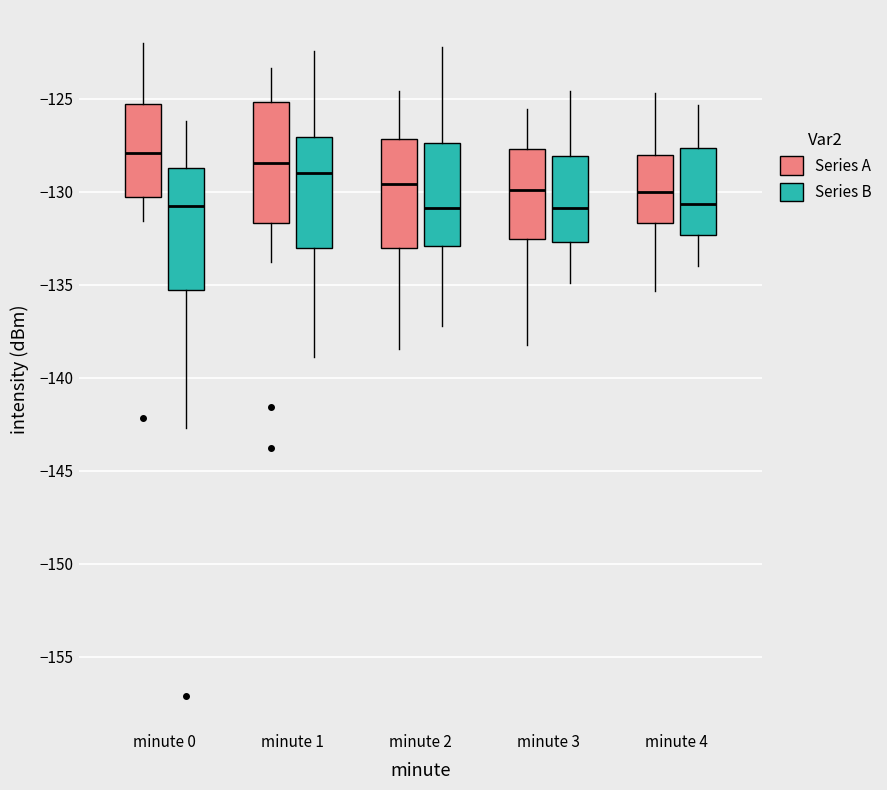

Reading left to right, transcribe this box plot: for each box, give where its median line is, the range the box spans, and where its two whiskers end, as read against the y-axis. The values are not printed on the chart, so give them approximately, as read against the axis.

minute 0 (Series A): median -128.0, box -130.5 to -125.5, whiskers -131.5 to -122.0
minute 0 (Series B): median -131.0, box -135.5 to -128.5, whiskers -142.5 to -126.0
minute 1 (Series A): median -128.5, box -131.5 to -125.0, whiskers -134.0 to -123.5
minute 1 (Series B): median -129.0, box -133.0 to -127.0, whiskers -139.0 to -122.5
minute 2 (Series A): median -129.5, box -133.0 to -127.0, whiskers -138.5 to -124.5
minute 2 (Series B): median -131.0, box -133.0 to -127.5, whiskers -137.0 to -122.0
minute 3 (Series A): median -130.0, box -132.5 to -127.5, whiskers -138.0 to -125.5
minute 3 (Series B): median -131.0, box -132.5 to -128.0, whiskers -135.0 to -124.5
minute 4 (Series A): median -130.0, box -131.5 to -128.0, whiskers -135.5 to -124.5
minute 4 (Series B): median -130.5, box -132.5 to -127.5, whiskers -134.0 to -125.5